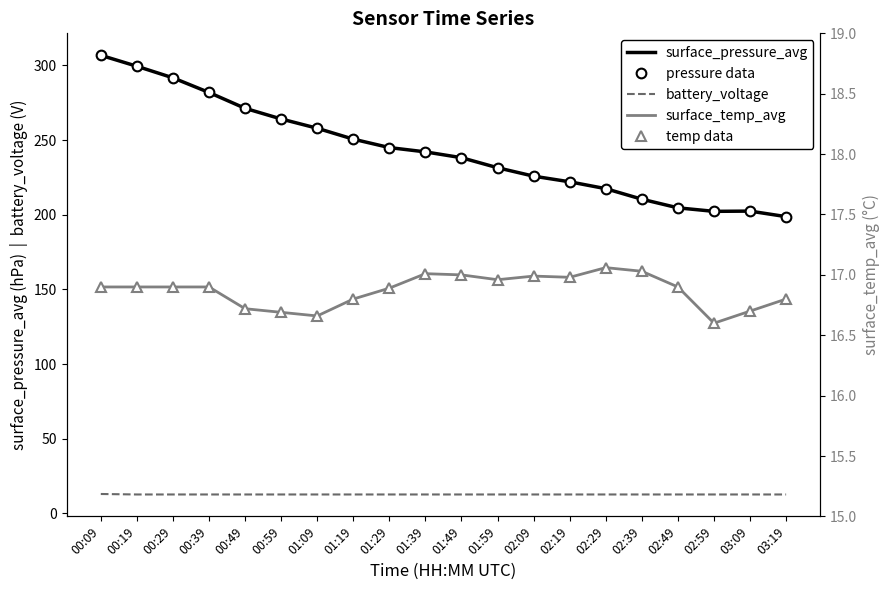

What is the label of the 6th point from the right?

02:29